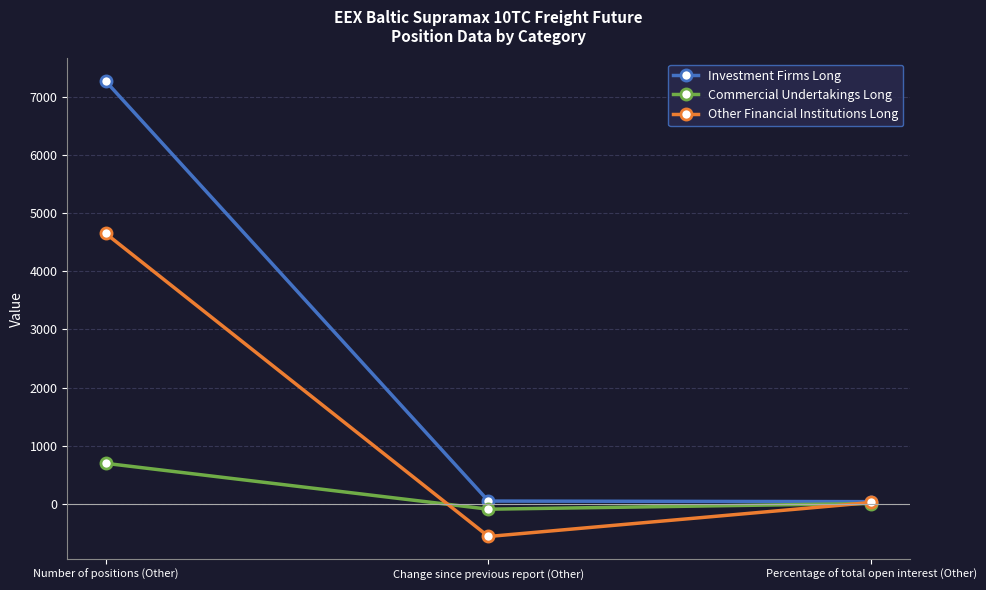

What is the spread (max minus min) of values at Change since previous report (Other)?

610.0